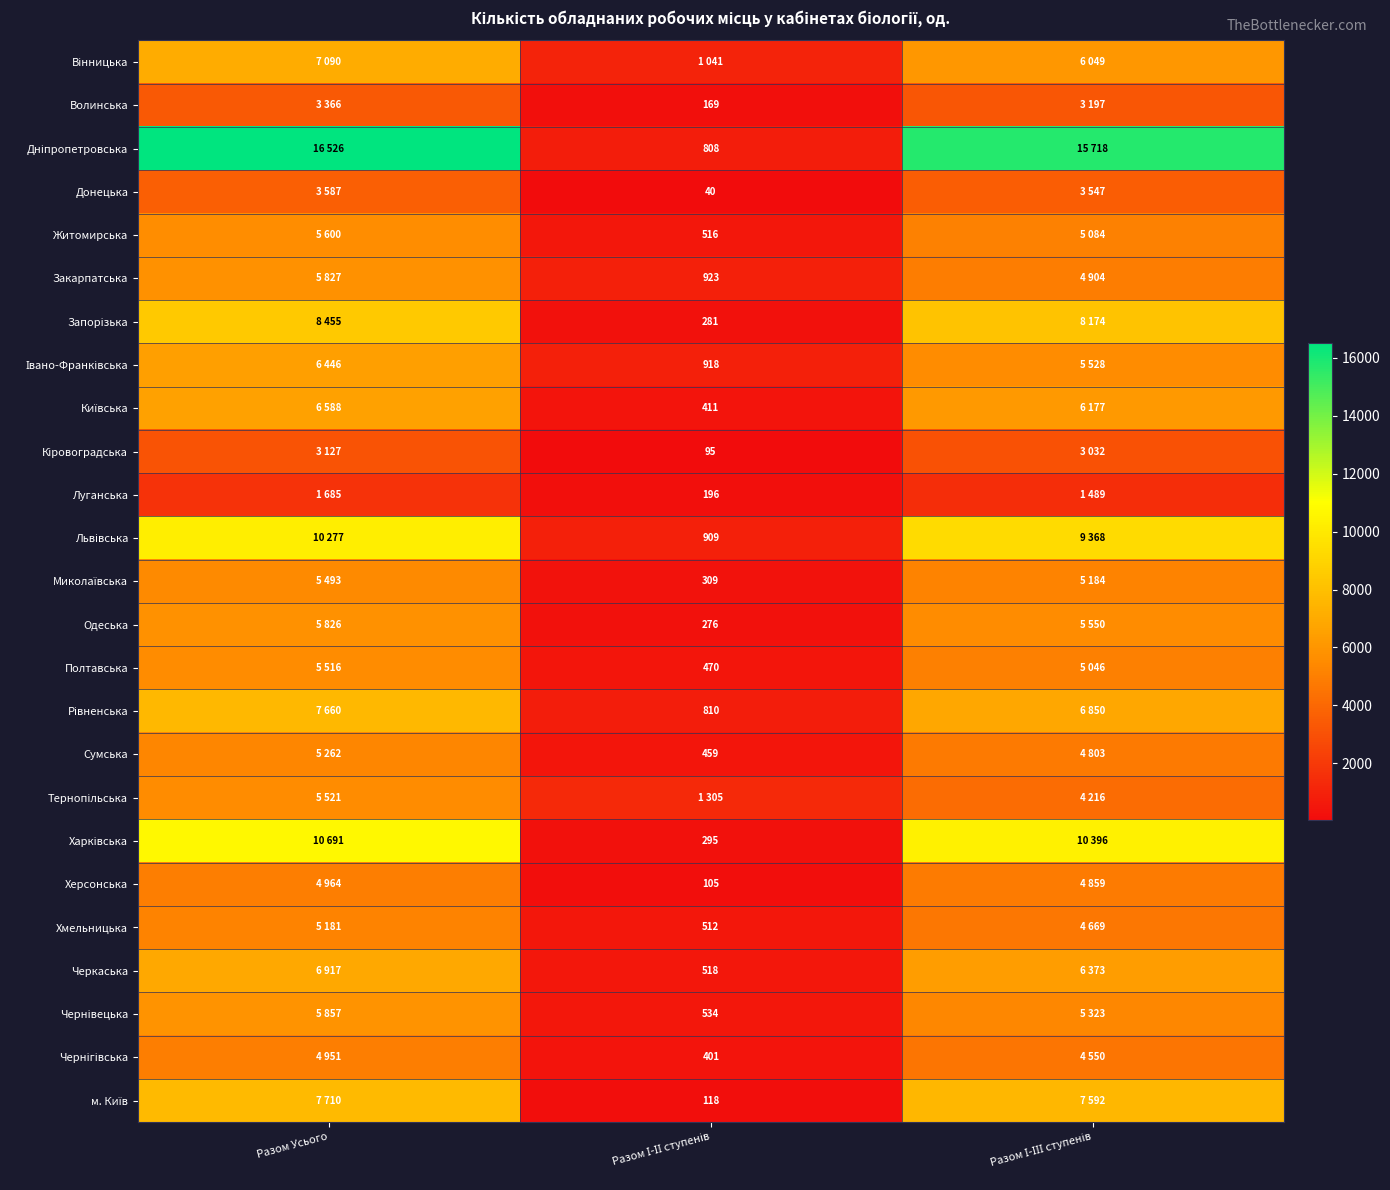

Which series changed the most between Разом Усього and Разом І-ІІІ ступенів?

Тернопільська